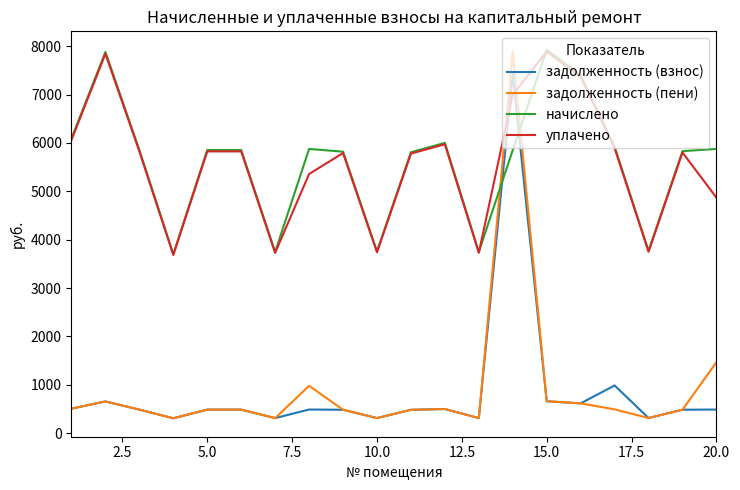

Which series has the largest range (max minus min)?

задолженность (пени)